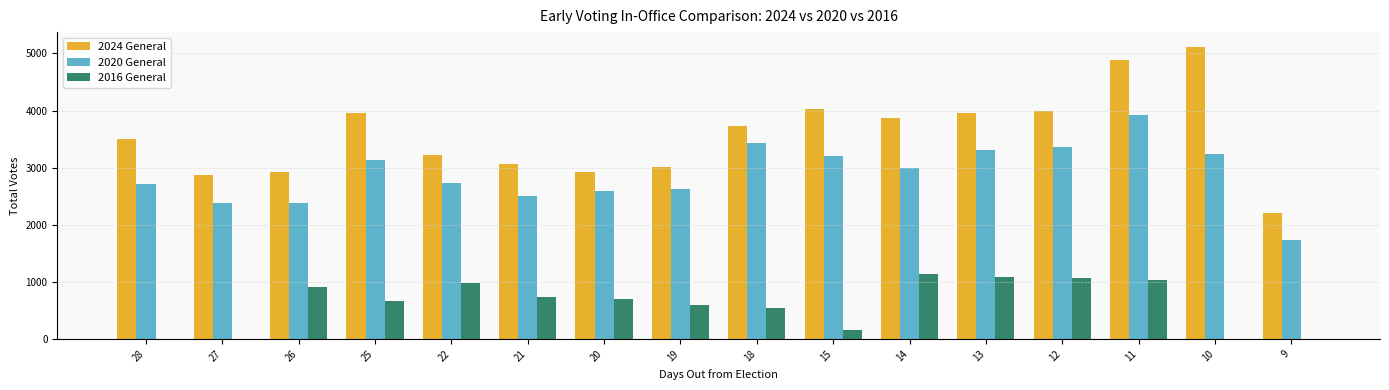

Which series has the largest total across all categories?

2024 General